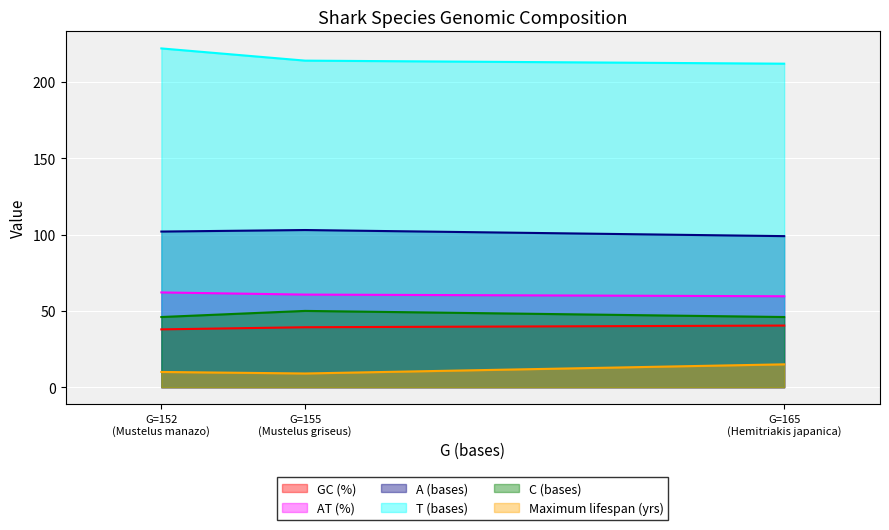

At which label does A (bases) reach its peak?

G=155 (Mustelus griseus)